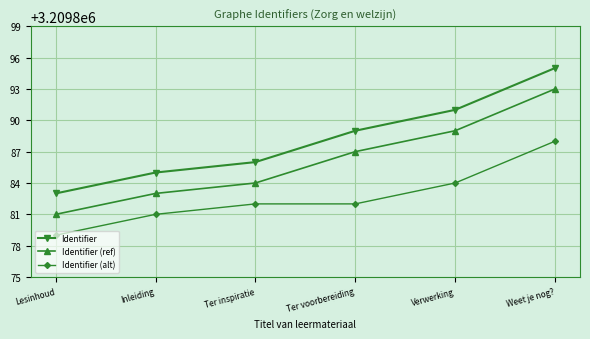

List the series in order of their peak value, highest first.

Identifier, Identifier (ref), Identifier (alt)